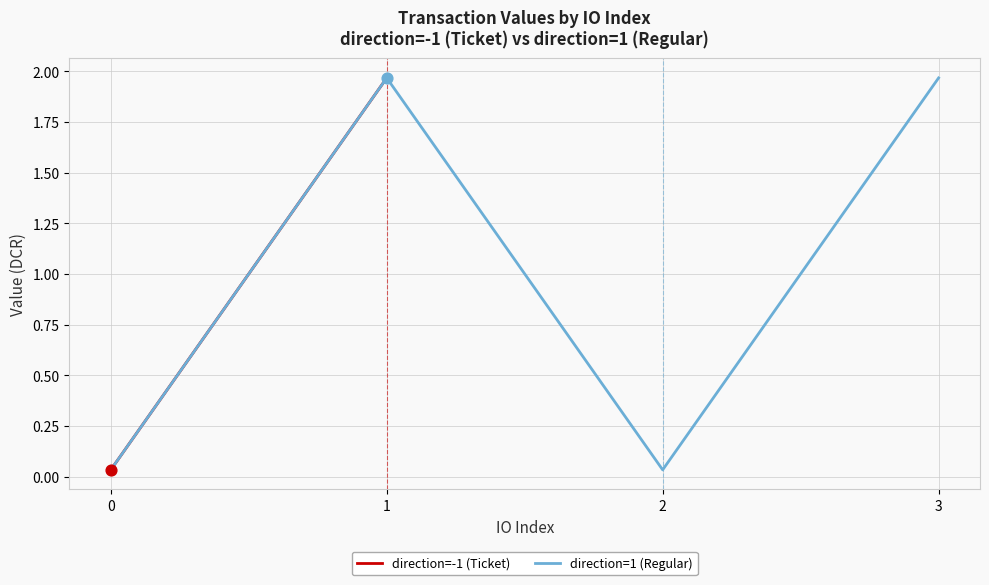

How many interior local valleys does the direction=1 (Regular) series have?

1